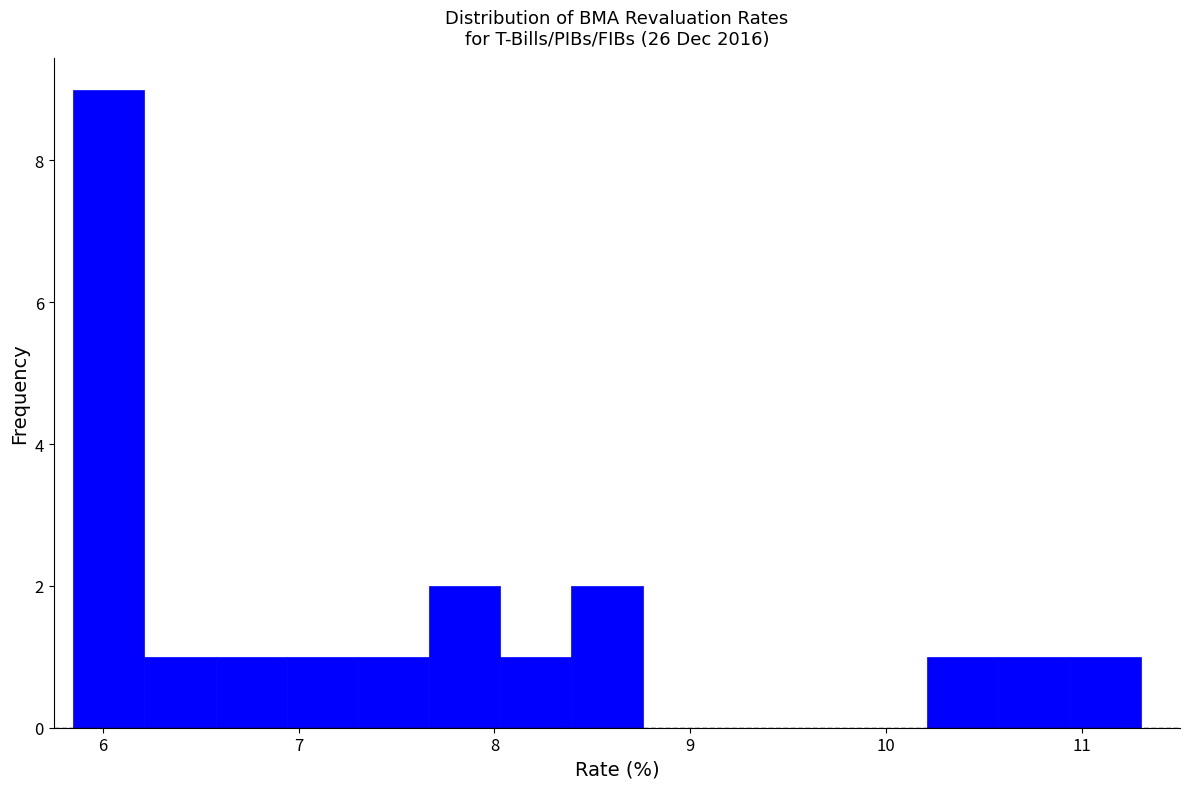

Around what value on the x-axis is the tallest bar? Give the approximate position of its centre, as read against the axis.

6.0